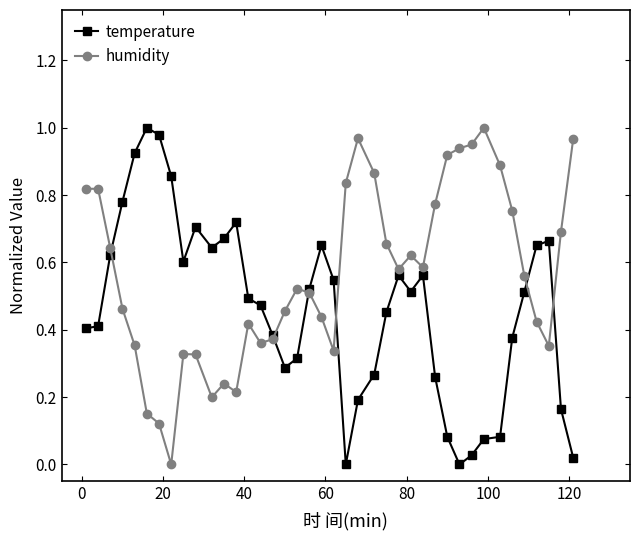

In temperature, how many points are lower than both neighbors (excluding endpoints)?

6